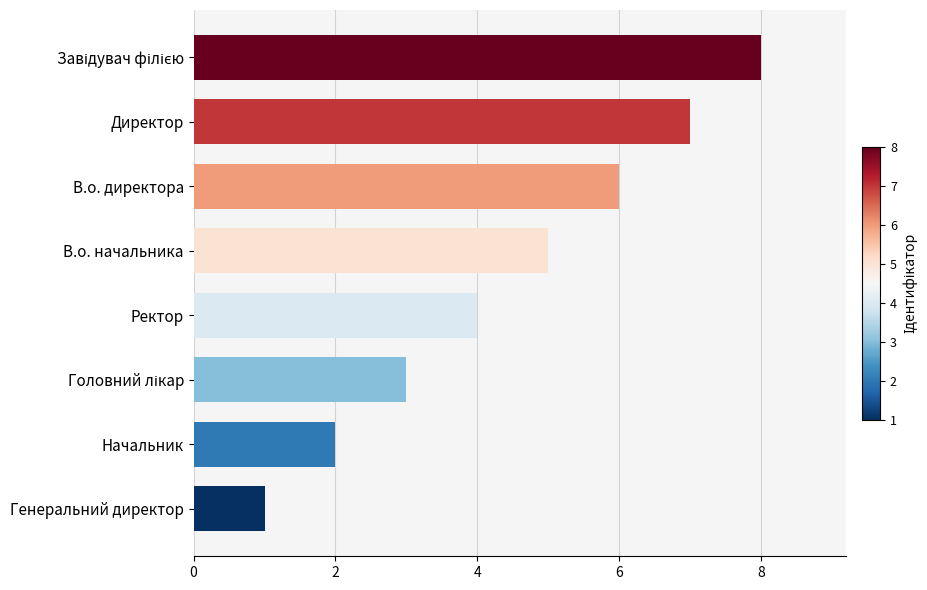

What is the greatest value displayed?

8